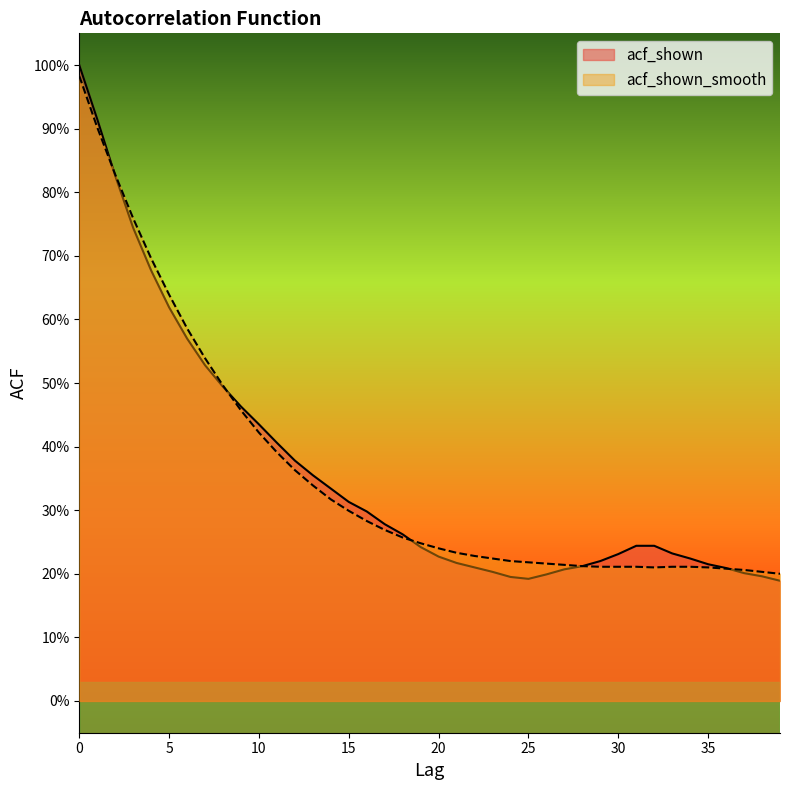

Reading right to left, transcribe all the data shown in this chart.

acf_shown: 0.2	0.2	0.2	0.2	0.2	0.2	0.2	0.2	0.2	0.2	0.2	0.2	0.2	0.2	0.2	0.2	0.2	0.2	0.2	0.2	0.2	0.3	0.3	0.3	0.3	0.3	0.4	0.4	0.4	0.4	0.5	0.5	0.5	0.6	0.6	0.7	0.7	0.8	0.9	1.0
acf_shown_smooth: 0.2	0.2	0.2	0.2	0.2	0.2	0.2	0.2	0.2	0.2	0.2	0.2	0.2	0.2	0.2	0.2	0.2	0.2	0.2	0.2	0.2	0.3	0.3	0.3	0.3	0.3	0.3	0.4	0.4	0.4	0.5	0.5	0.5	0.6	0.6	0.7	0.8	0.8	0.9	1.0